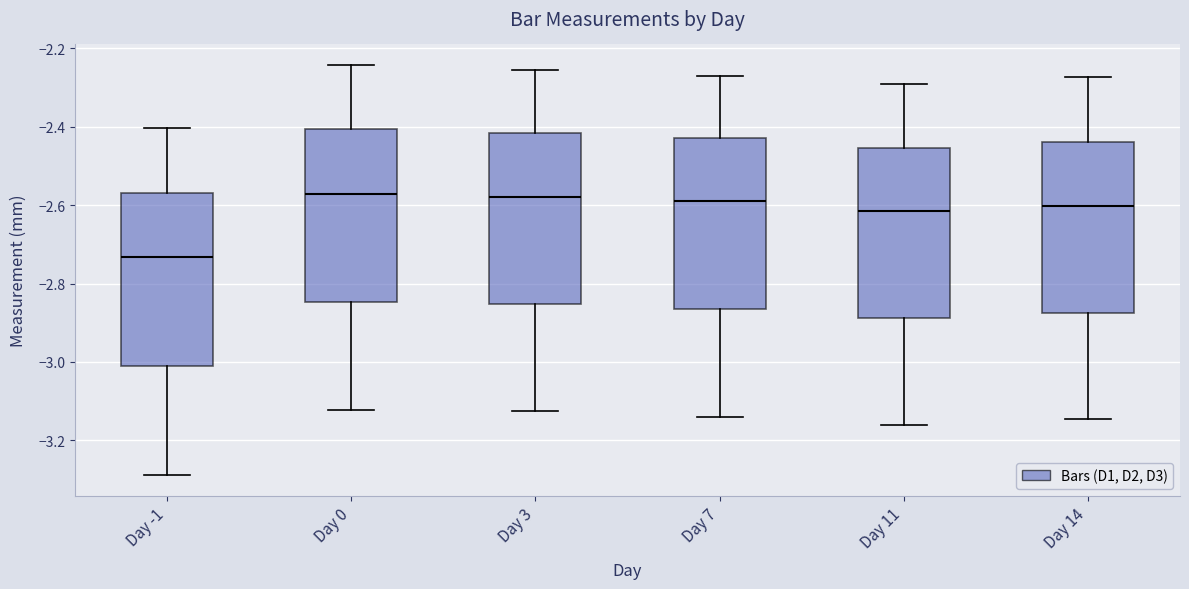

Where is the lower edge of the box for Day 14 on the y-axis? The values are not printed on the chart, so give them approximately, as read against the axis.

-2.88